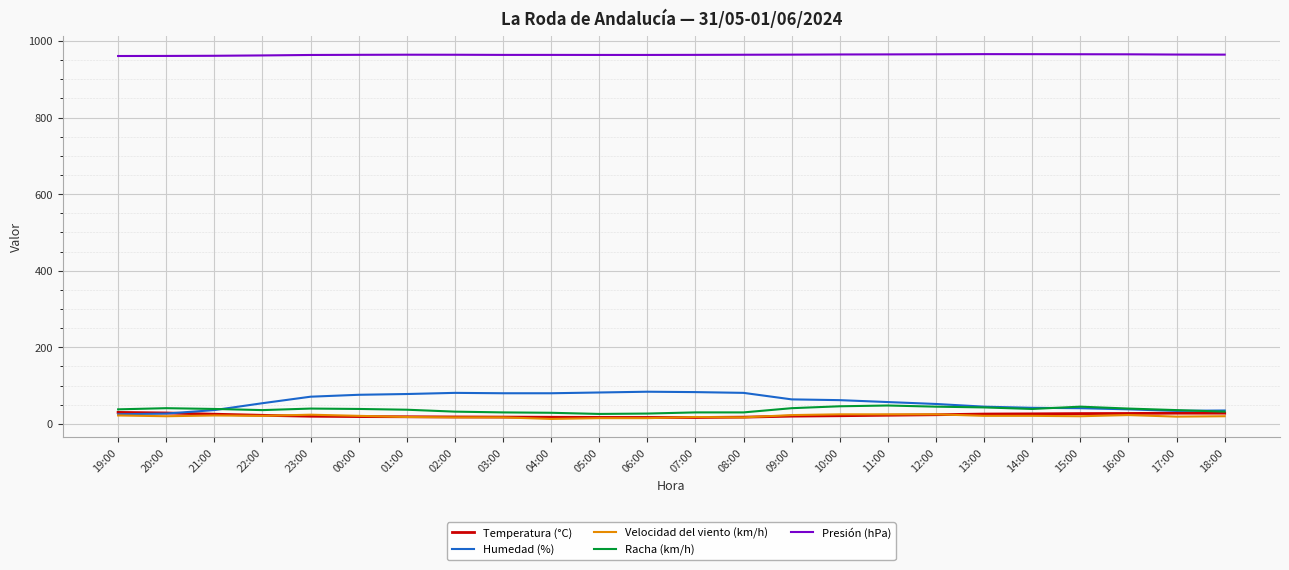

What is the maximum value for Racha (km/h)?

48.0